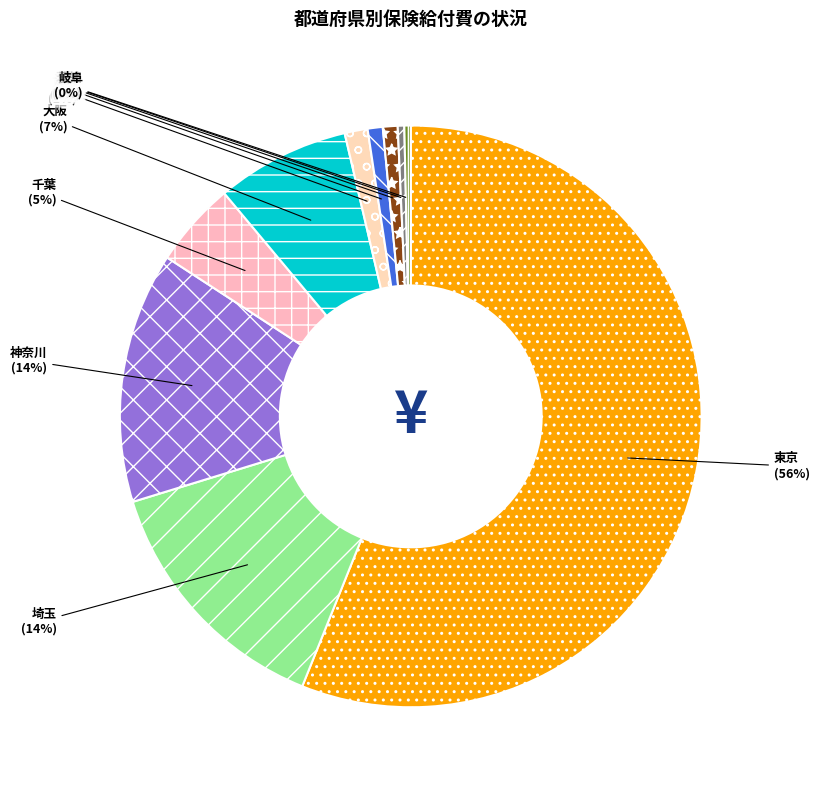

Combined, do 京都 and 愛知 account for over 50%?

No